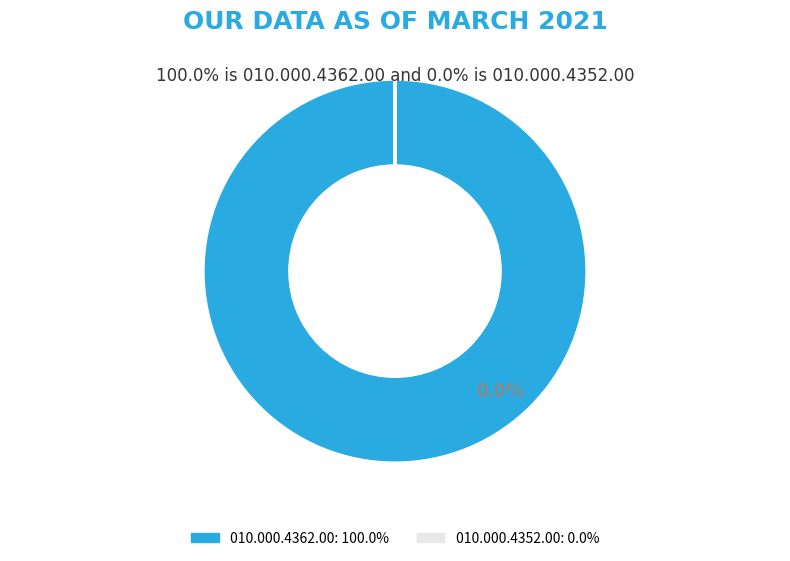

Which category has the biggest portion of the pie?

010.000.4362.00